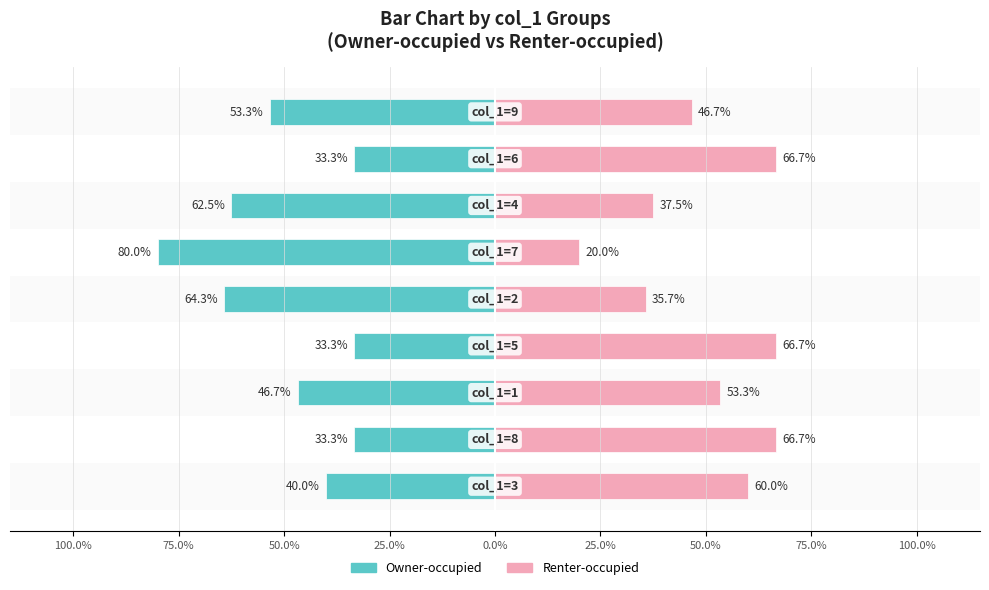

What is the value of the Owner-occupied bar at the 9th from the left?

-40.0